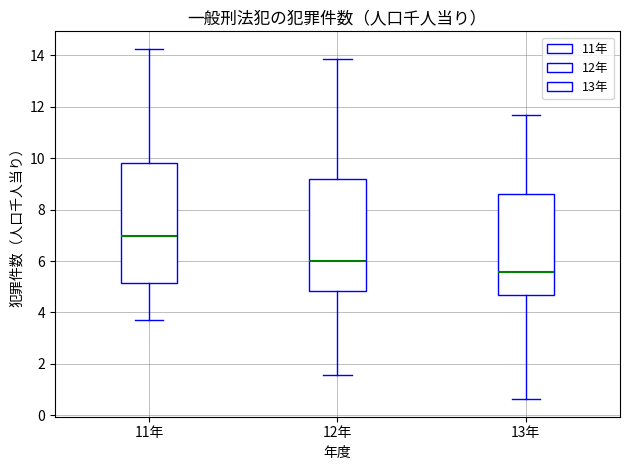

Which box has the lowest median line?

13年